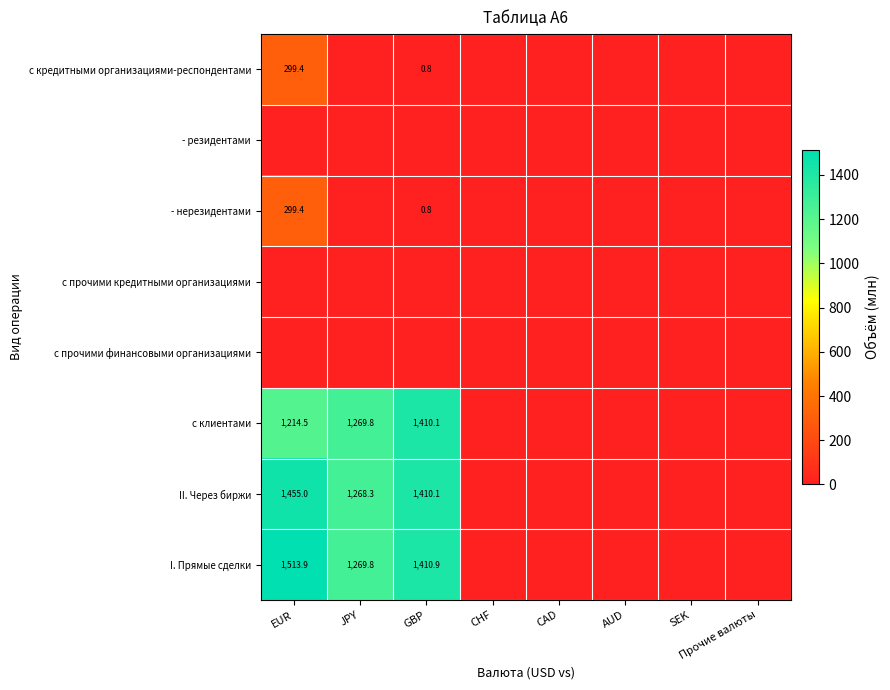

Which series has the largest total across all categories?

I. Прямые сделки